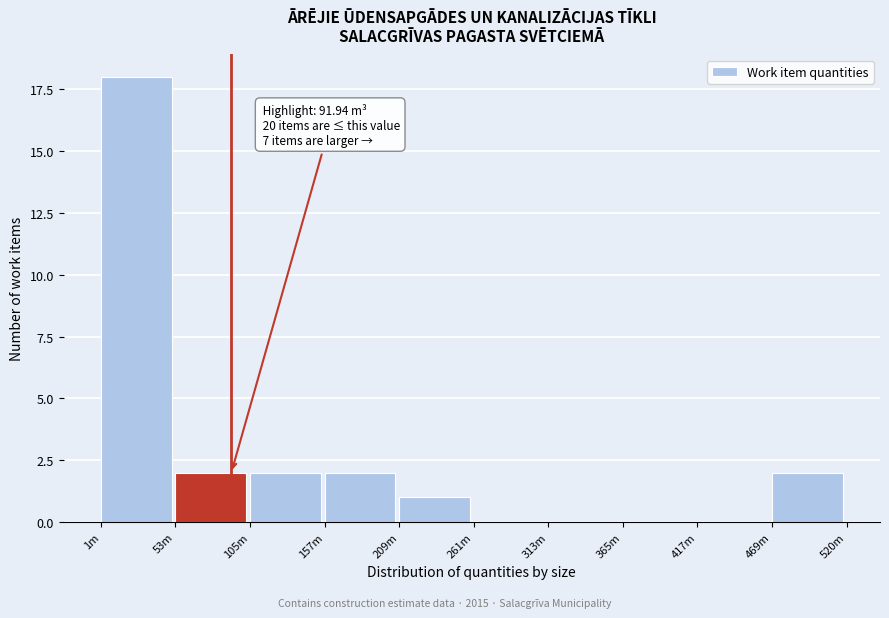

Reading left to right, extract all data points from this chart.

1m=18	53m=2	105m=2	157m=2	209m=1	261m=0	313m=0	365m=0	417m=0	469m=2